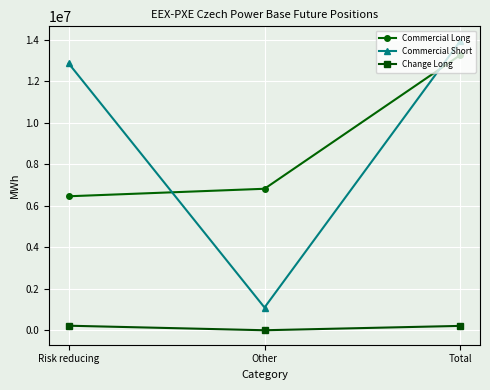

How many lines are shown in the chart?

3